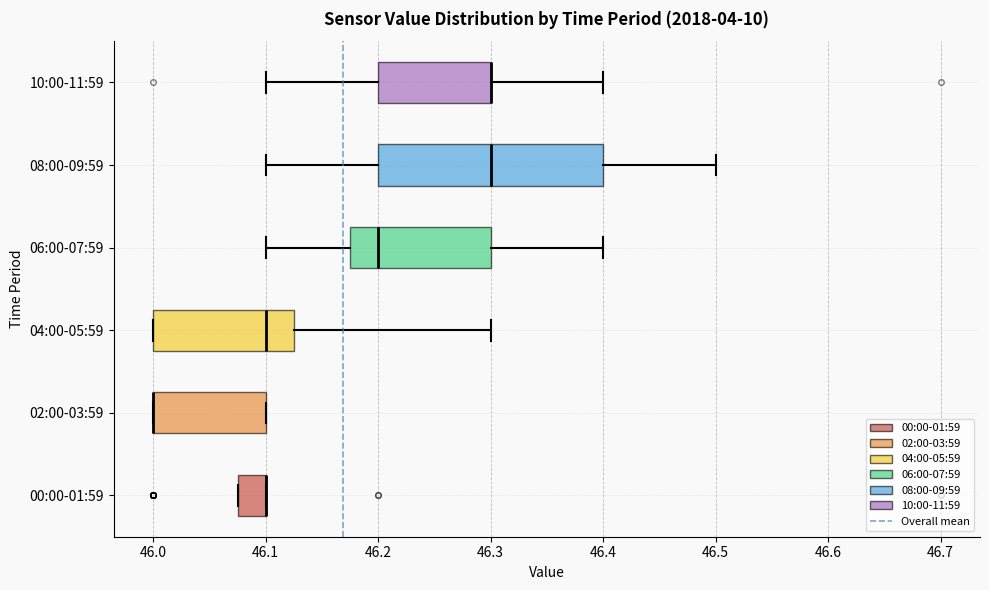

Which box is the widest, from its left edge to its right edge?

08:00-09:59